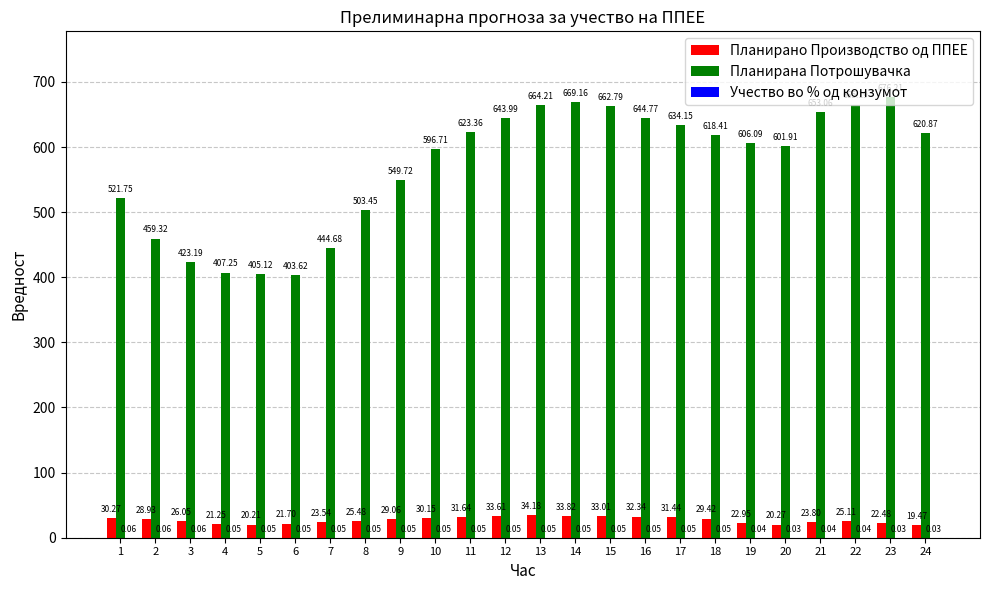

Between 1 and 2, which series saw the biggest shift?

Планирана Потрошувачка